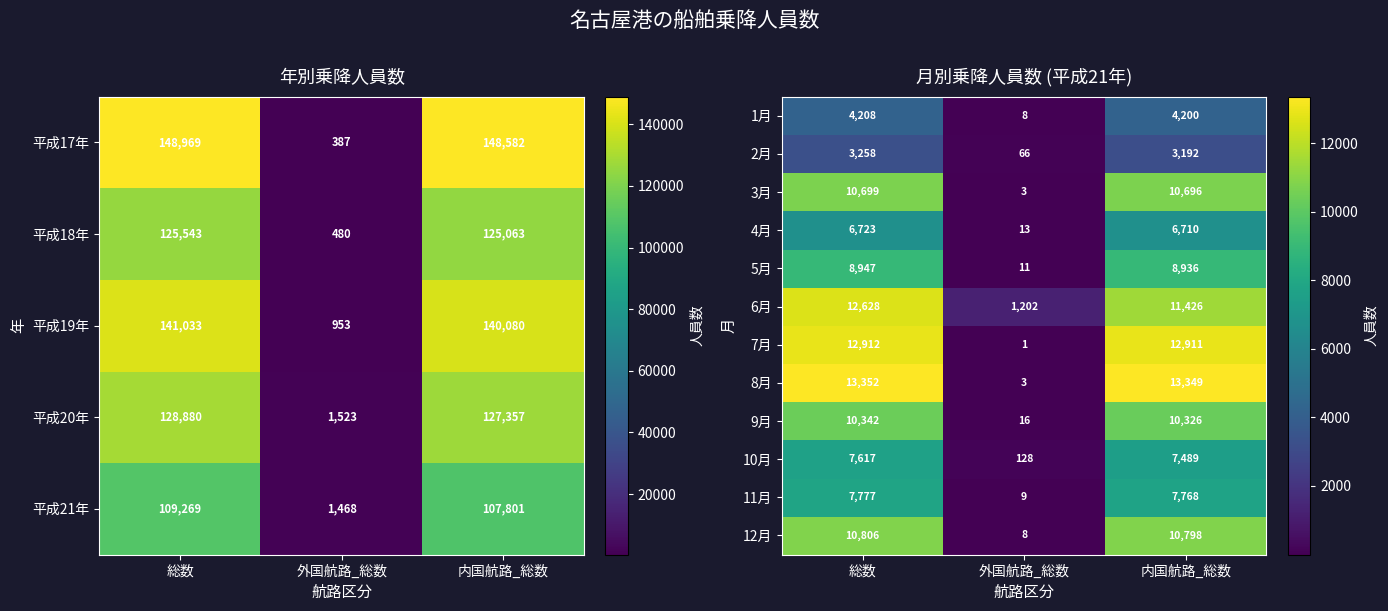

What is the maximum value for 6月?

12628